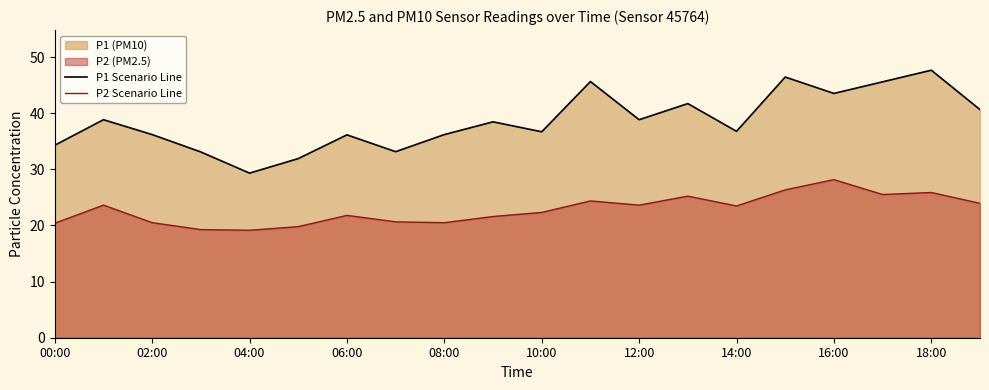

Which series has the widest spread of values?

P1 Scenario Line